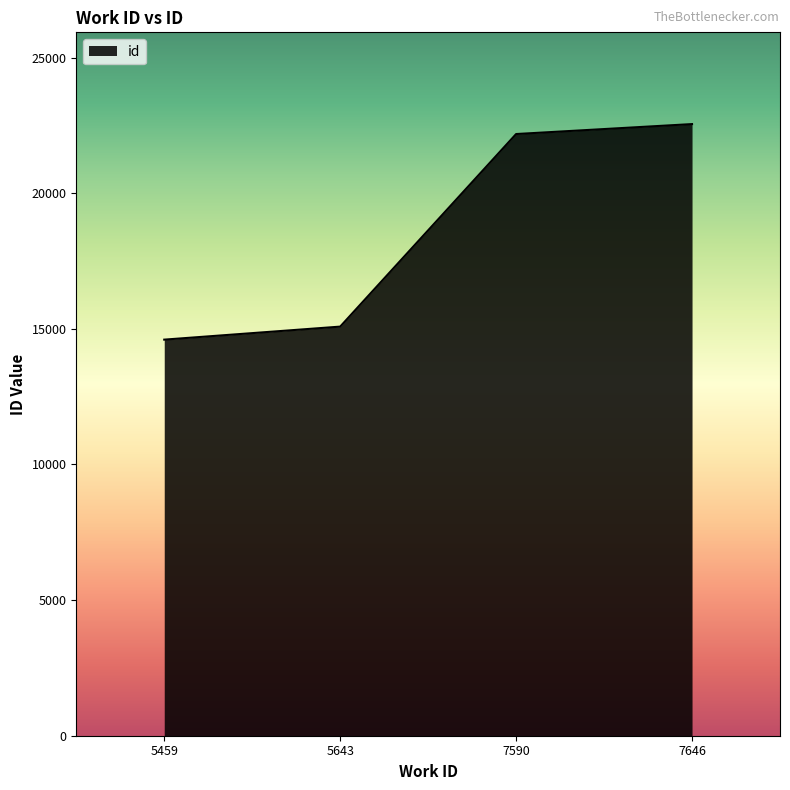

List the labels in order of value, largest first.

7646, 7590, 5643, 5459